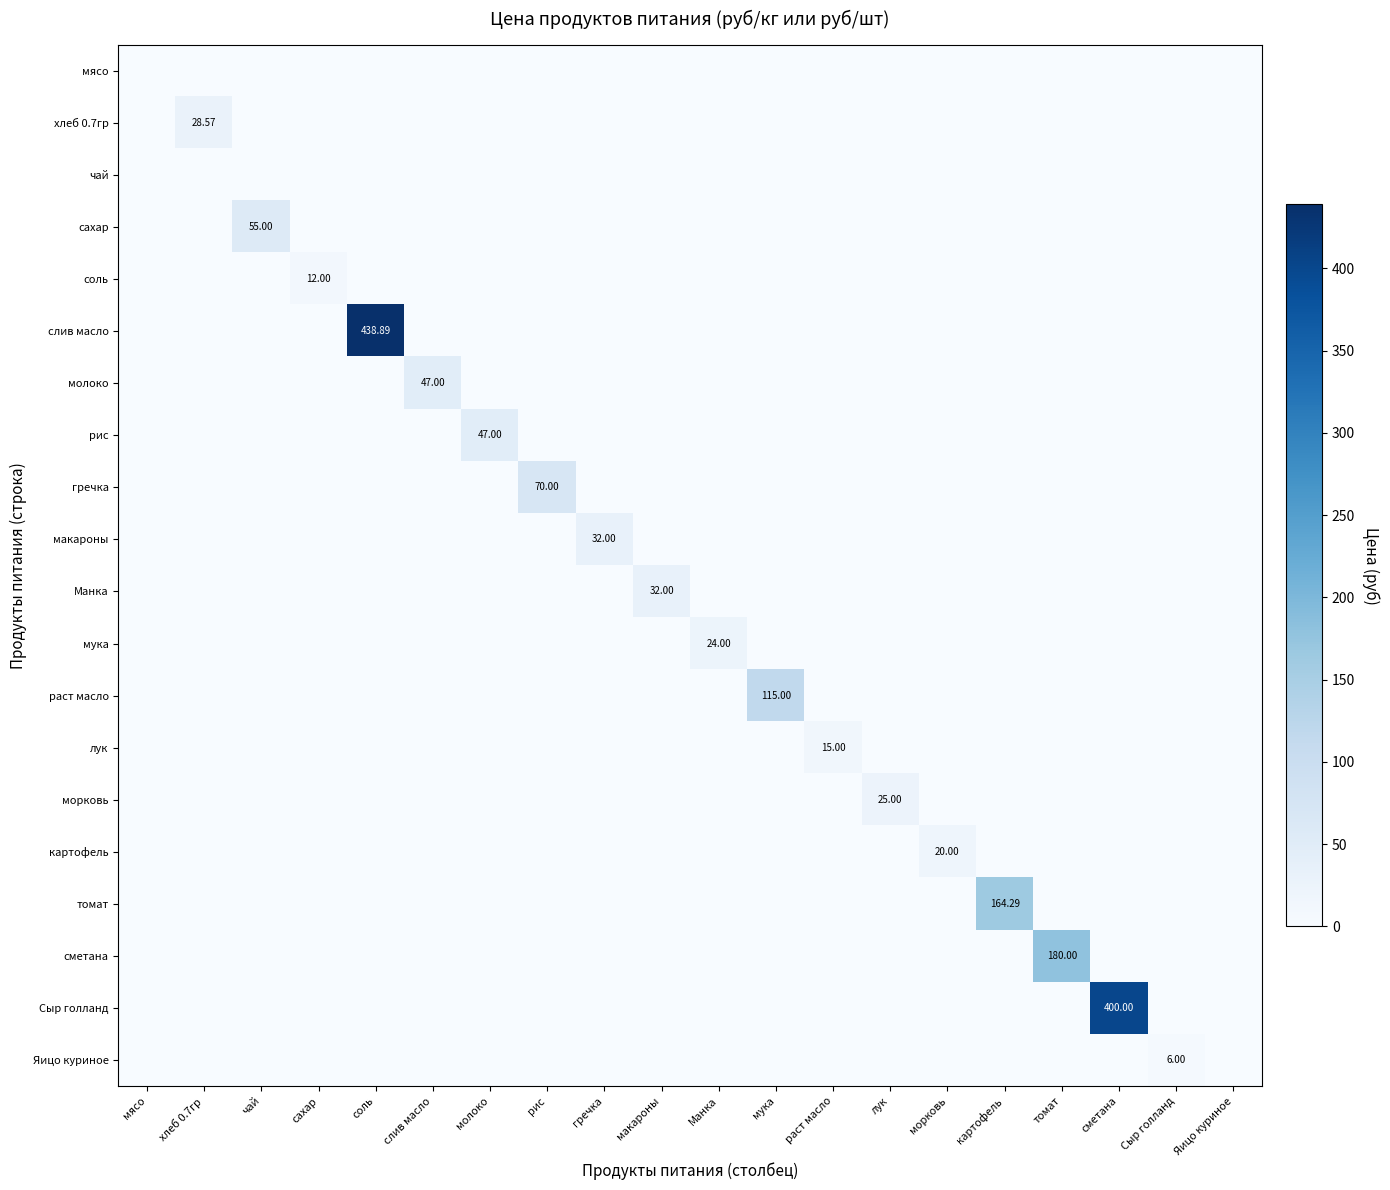

What is the difference between the maximum and minimum values in the соль series?

12.0